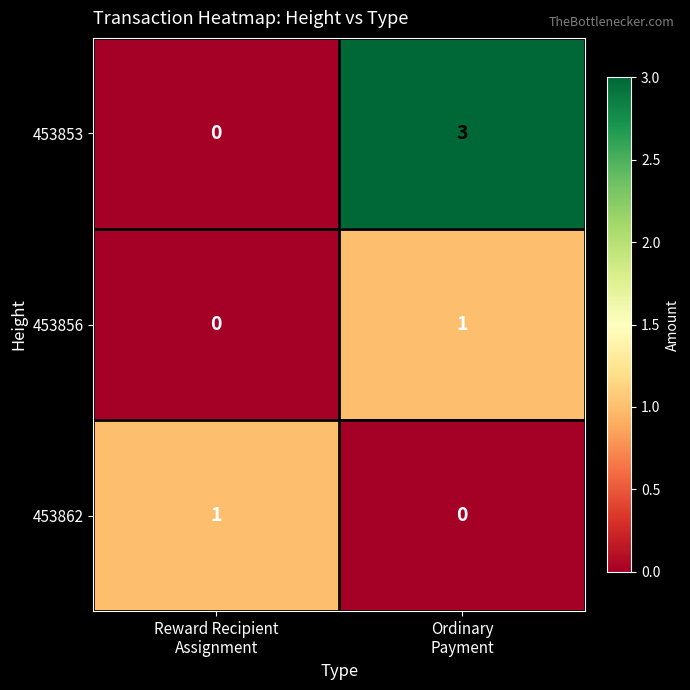

How many values in the 453856 series are below 1?

1